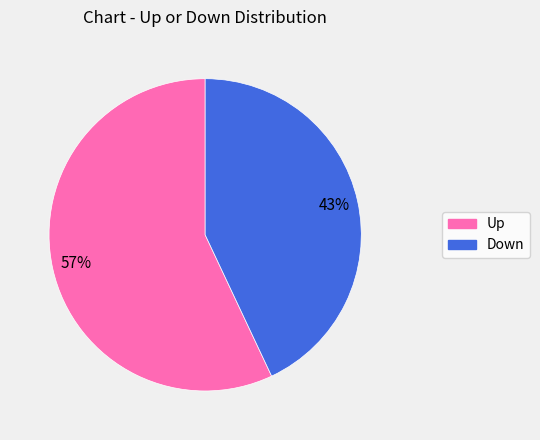

To the nearest percent, what is the difference between the largest and smallest slice percentages?

14%